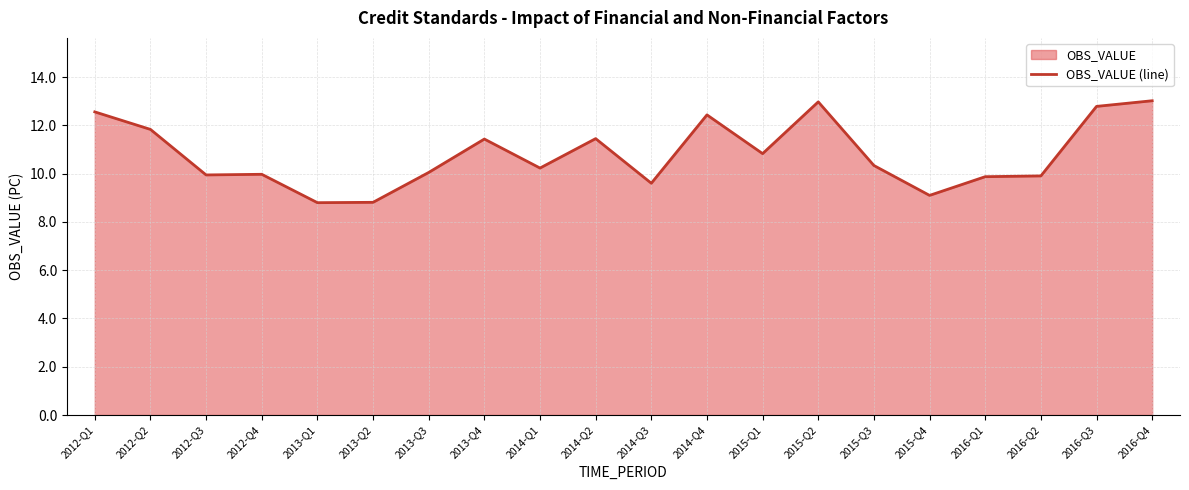

Between 2015-Q4 and 2013-Q2, which is larger?

2015-Q4